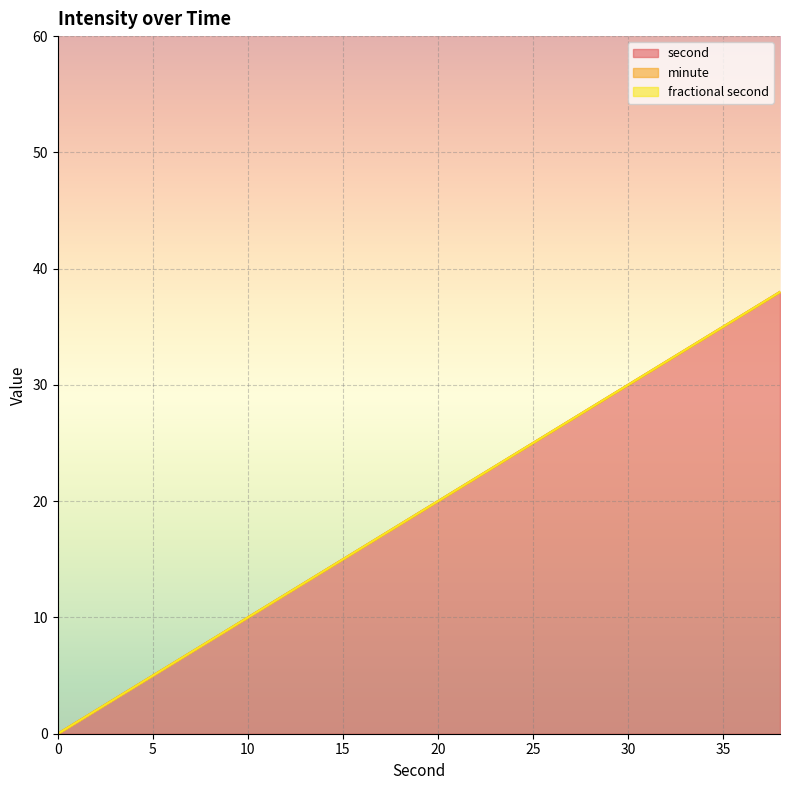

True or false: second and fractional second cross at least once.

False